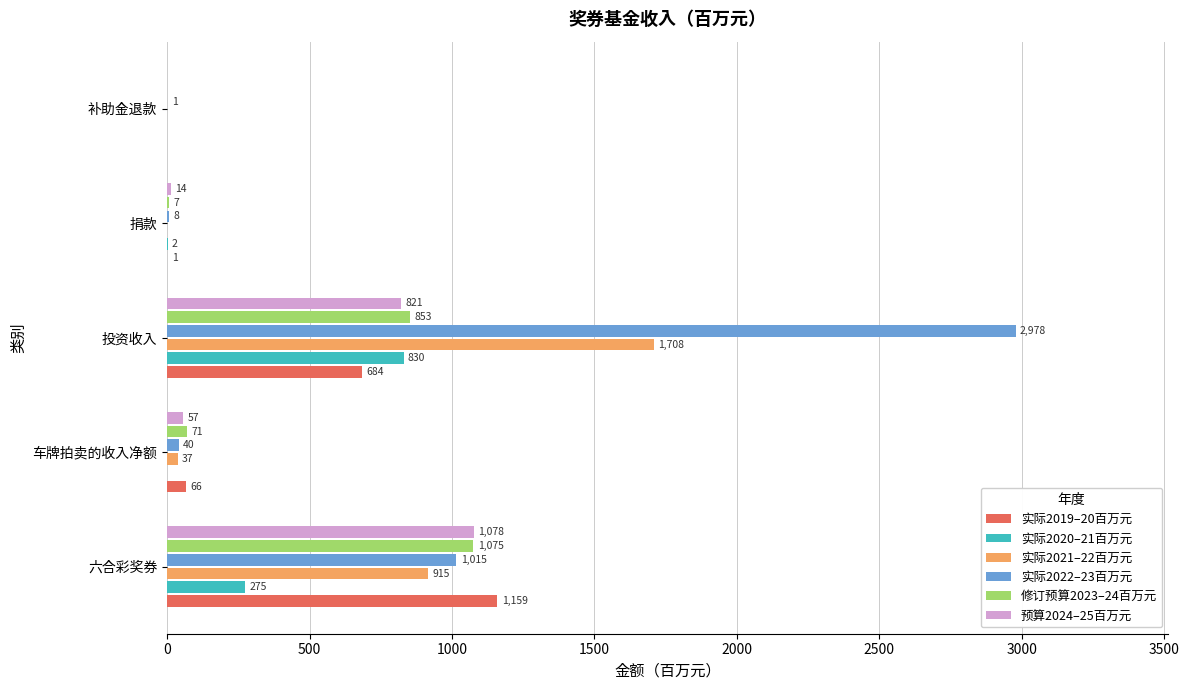

Which series changed the most between 六合彩奖券 and 车牌拍卖的收入净额?

实际2019–20百万元